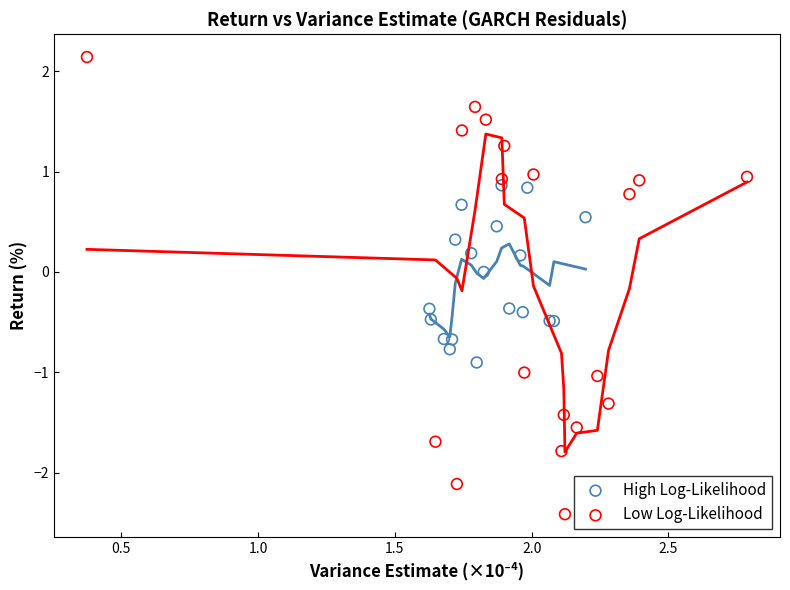

Which series contains the lowest Y value?

Low Log-Likelihood